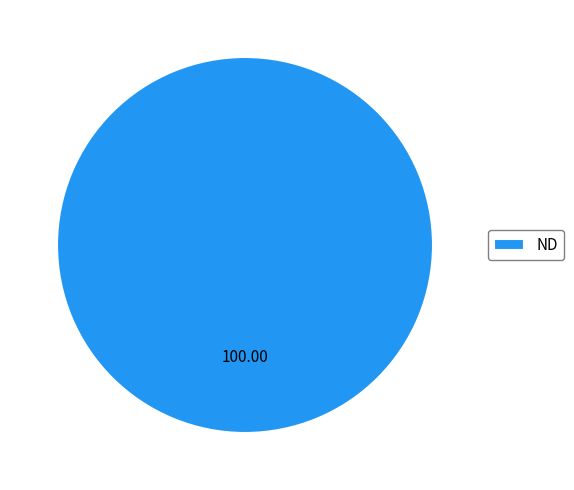

Rank the categories by value from lowest to highest.

ND